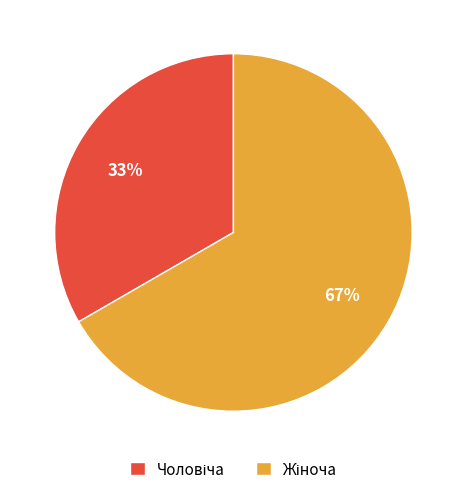

To the nearest percent, what is the average slice percentage?

50%